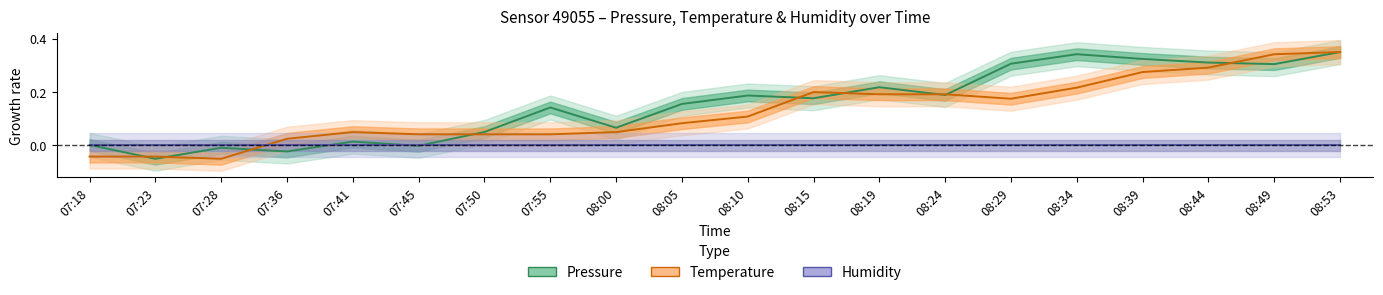

What is the difference between the second highest and second lowest values in the pressure series?

0.4